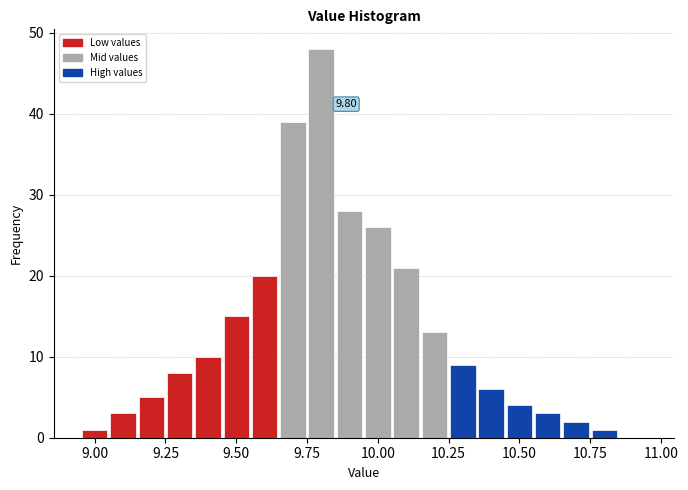

Read against the x-axis, roughly where is the centre of the tallest bar?

9.80